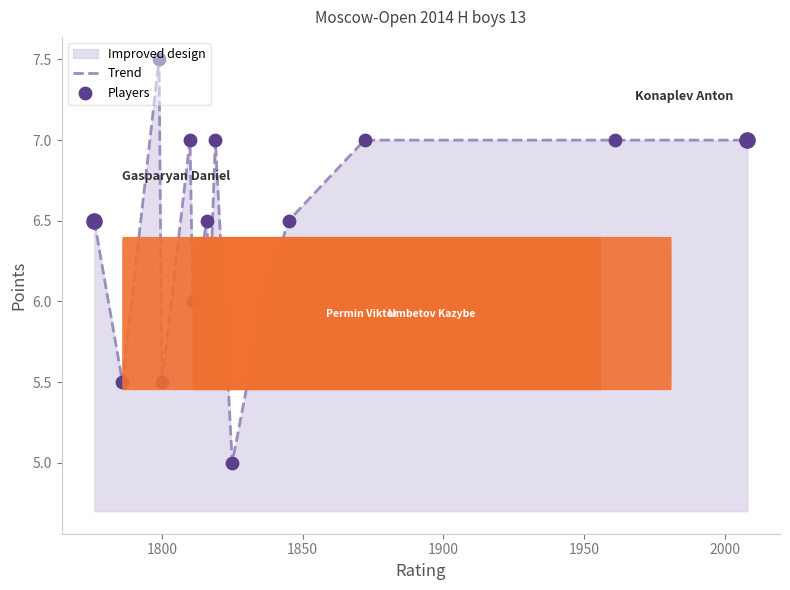

At how many categories does at least one series exceed 7?

1